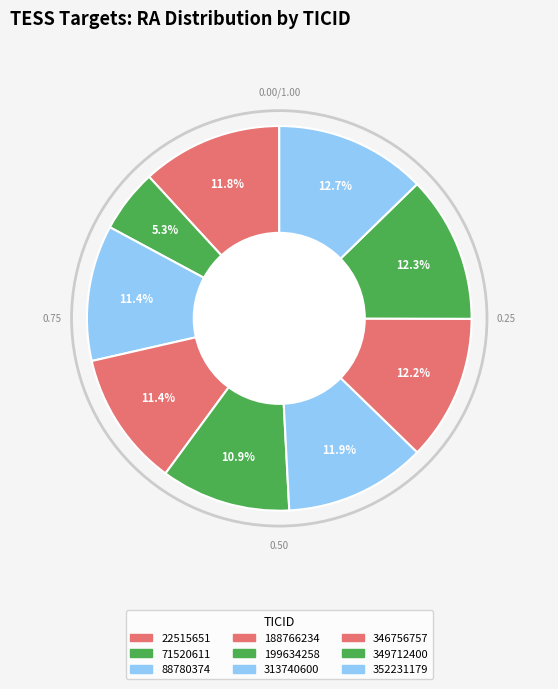

Rank the categories by value from highest to lowest.

352231179, 349712400, 346756757, 313740600, 22515651, 88780374, 188766234, 199634258, 71520611